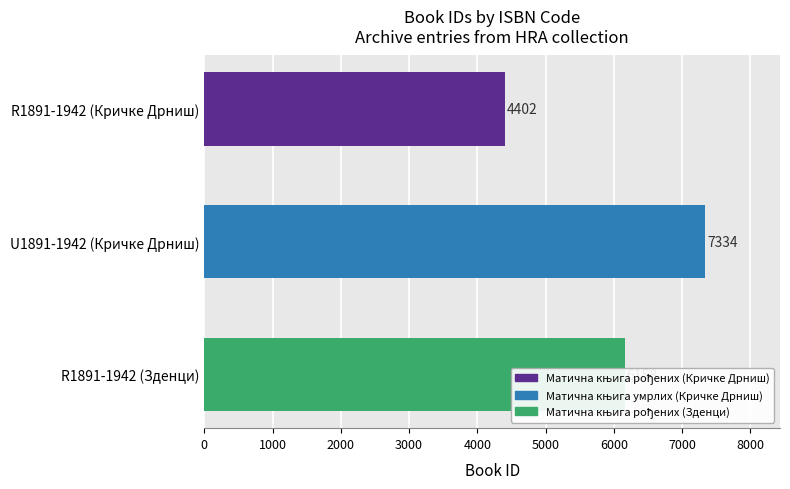

Count the values in the range 4402 to 7334.

3